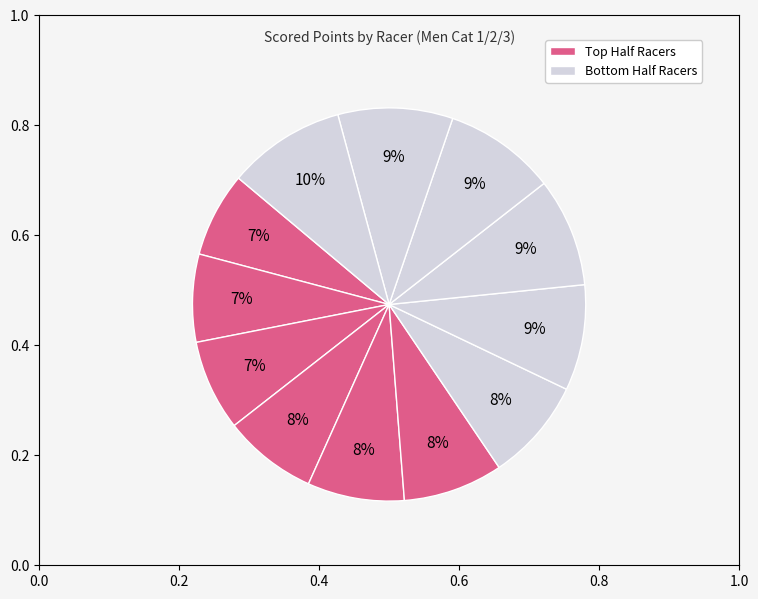

What is the smallest slice in the pie chart?

Men Cat 1/2/3 #1